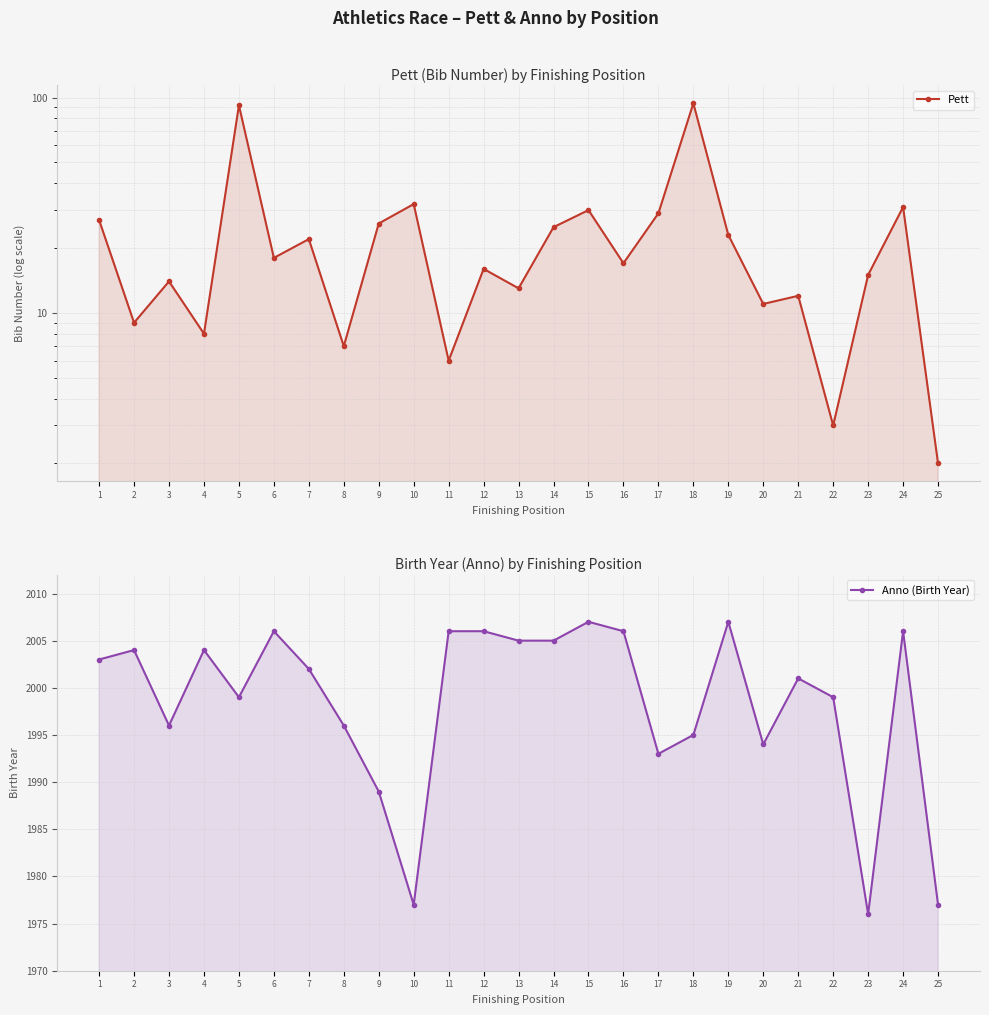

True or false: Pett and Anno (Birth Year) intersect in this chart.

False